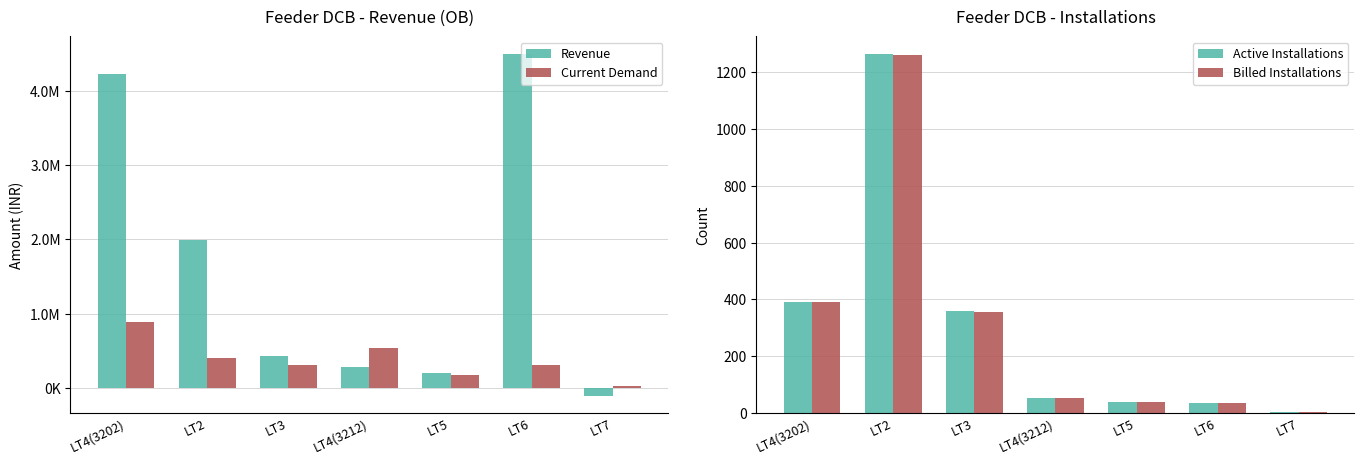

Between LT3 and LT4(3212), which series saw the biggest shift?

Current Demand